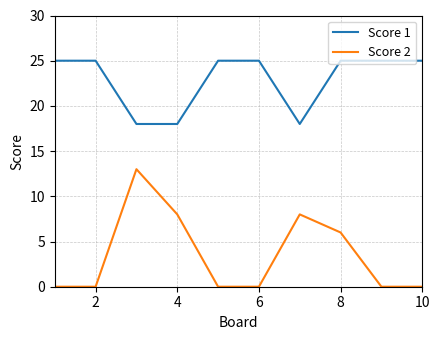

True or false: Score 1 and Score 2 intersect in this chart.

False